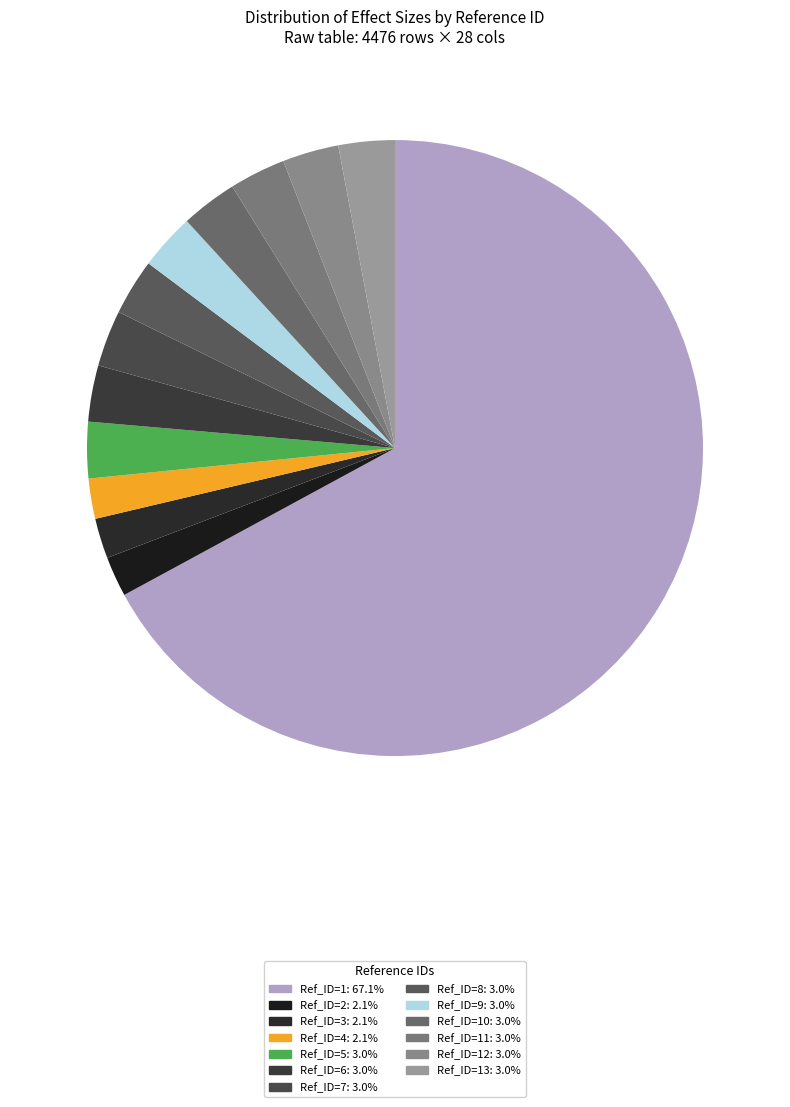

How many segments does this pie chart have?

13